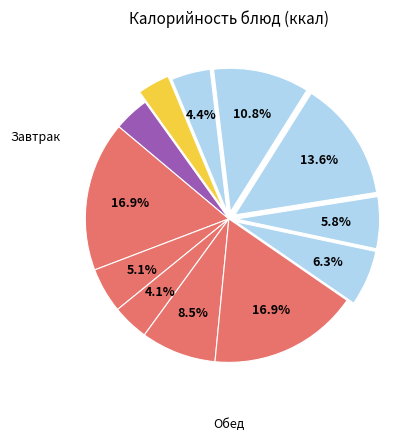

Which slice is the smallest?

Хлеб пшеничный